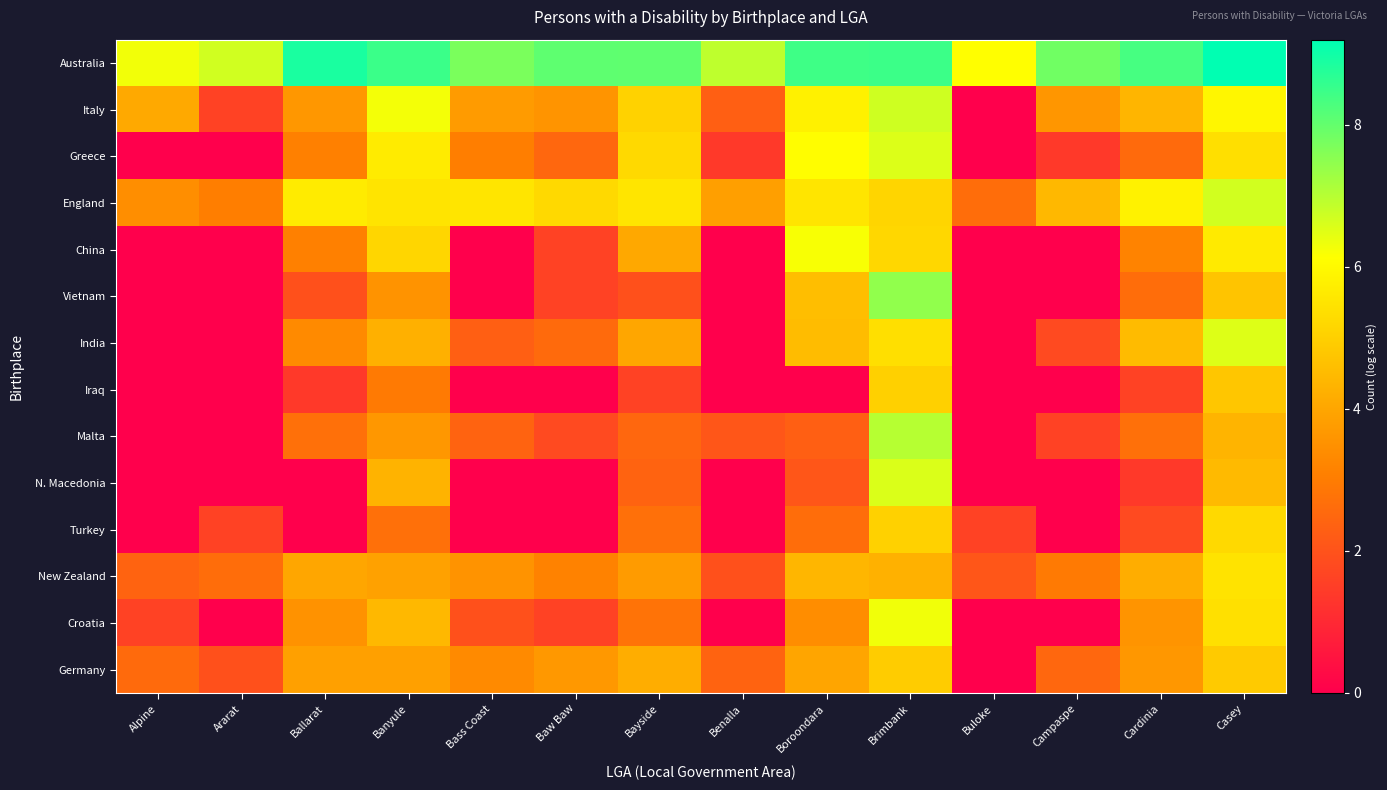

Reading left to right, extract all data points from this chart.

Australia: Alpine=6.3	Ararat=6.7	Ballarat=8.9	Banyule=8.5	Bass Coast=7.7	Baw Baw=8.1	Bayside=8.0	Benalla=6.9	Boroondara=8.4	Brimbank=8.5	Buloke=6.1	Campaspe=7.8	Cardinia=8.3	Casey=9.2
Italy: Alpine=4.1	Ararat=1.6	Ballarat=3.6	Banyule=6.3	Bass Coast=3.7	Baw Baw=3.6	Bayside=5.1	Benalla=2.3	Boroondara=5.8	Brimbank=6.7	Buloke=0.0	Campaspe=3.6	Cardinia=4.4	Casey=5.9
Greece: Alpine=0.0	Ararat=0.0	Ballarat=3.1	Banyule=5.7	Bass Coast=3.0	Baw Baw=2.5	Bayside=5.2	Benalla=1.4	Boroondara=6.1	Brimbank=6.5	Buloke=0.0	Campaspe=1.4	Cardinia=2.6	Casey=5.4
England: Alpine=3.4	Ararat=3.0	Ballarat=5.7	Banyule=5.5	Bass Coast=5.5	Baw Baw=5.2	Bayside=5.5	Benalla=3.8	Boroondara=5.5	Brimbank=5.1	Buloke=2.6	Campaspe=4.4	Cardinia=5.8	Casey=6.7
China: Alpine=0.0	Ararat=0.0	Ballarat=3.1	Banyule=5.1	Bass Coast=0.0	Baw Baw=1.6	Bayside=4.0	Benalla=0.0	Boroondara=6.2	Brimbank=5.2	Buloke=0.0	Campaspe=0.0	Cardinia=3.2	Casey=5.6
Vietnam: Alpine=0.0	Ararat=0.0	Ballarat=1.9	Banyule=3.6	Bass Coast=0.0	Baw Baw=1.6	Bayside=1.9	Benalla=0.0	Boroondara=4.6	Brimbank=7.4	Buloke=0.0	Campaspe=0.0	Cardinia=2.6	Casey=4.7
India: Alpine=0.0	Ararat=0.0	Ballarat=3.3	Banyule=4.2	Bass Coast=2.3	Baw Baw=2.6	Bayside=4.0	Benalla=0.0	Boroondara=4.5	Brimbank=5.4	Buloke=0.0	Campaspe=1.8	Cardinia=4.5	Casey=6.5
Iraq: Alpine=0.0	Ararat=0.0	Ballarat=1.4	Banyule=2.9	Bass Coast=0.0	Baw Baw=0.0	Bayside=1.6	Benalla=0.0	Boroondara=0.0	Brimbank=5.0	Buloke=0.0	Campaspe=0.0	Cardinia=1.6	Casey=4.8
Malta: Alpine=0.0	Ararat=0.0	Ballarat=2.7	Banyule=3.6	Bass Coast=2.4	Baw Baw=1.8	Bayside=2.5	Benalla=2.1	Boroondara=2.3	Brimbank=7.0	Buloke=0.0	Campaspe=1.6	Cardinia=2.7	Casey=4.3
N. Macedonia: Alpine=0.0	Ararat=0.0	Ballarat=0.0	Banyule=4.3	Bass Coast=0.0	Baw Baw=0.0	Bayside=2.4	Benalla=0.0	Boroondara=2.1	Brimbank=6.6	Buloke=0.0	Campaspe=0.0	Cardinia=1.4	Casey=4.5
Turkey: Alpine=0.0	Ararat=1.6	Ballarat=0.0	Banyule=2.7	Bass Coast=0.0	Baw Baw=0.0	Bayside=2.7	Benalla=0.0	Boroondara=2.6	Brimbank=5.0	Buloke=1.6	Campaspe=0.0	Cardinia=1.8	Casey=5.2
New Zealand: Alpine=2.4	Ararat=2.6	Ballarat=4.0	Banyule=3.9	Bass Coast=3.6	Baw Baw=3.1	Bayside=3.7	Benalla=1.9	Boroondara=4.4	Brimbank=4.3	Buloke=2.1	Campaspe=2.9	Cardinia=4.2	Casey=5.5
Croatia: Alpine=1.6	Ararat=0.0	Ballarat=3.5	Banyule=4.4	Bass Coast=1.9	Baw Baw=1.6	Bayside=2.8	Benalla=0.0	Boroondara=3.4	Brimbank=6.3	Buloke=0.0	Campaspe=0.0	Cardinia=3.6	Casey=5.4
Germany: Alpine=2.6	Ararat=1.9	Ballarat=3.9	Banyule=3.9	Bass Coast=3.3	Baw Baw=3.7	Bayside=4.2	Benalla=2.4	Boroondara=4.0	Brimbank=4.9	Buloke=0.0	Campaspe=2.5	Cardinia=3.6	Casey=4.9